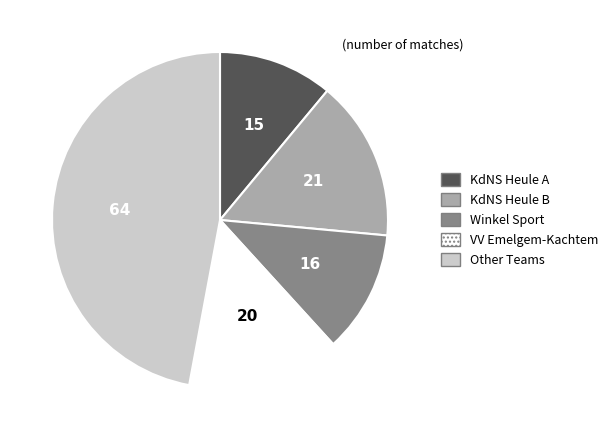

Count the number of slices in the pie.

5